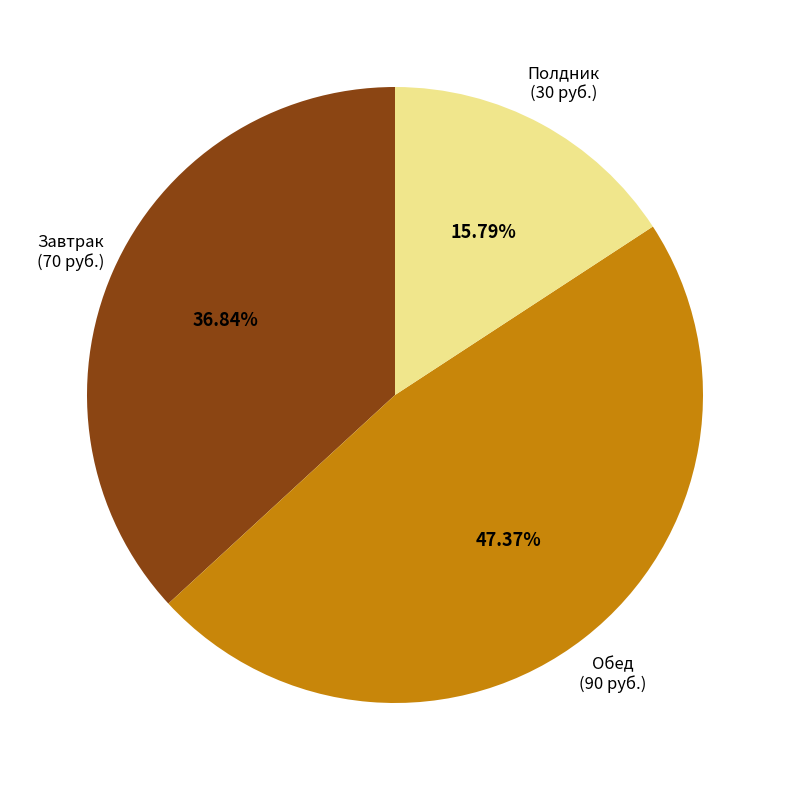

Does any single category account for the majority?

No